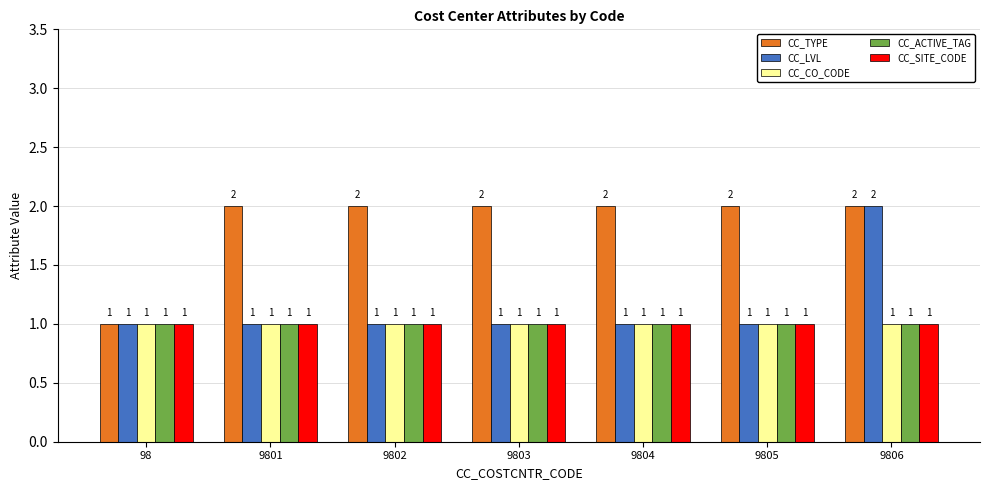

At which category is the sum across all series the highest?

9806